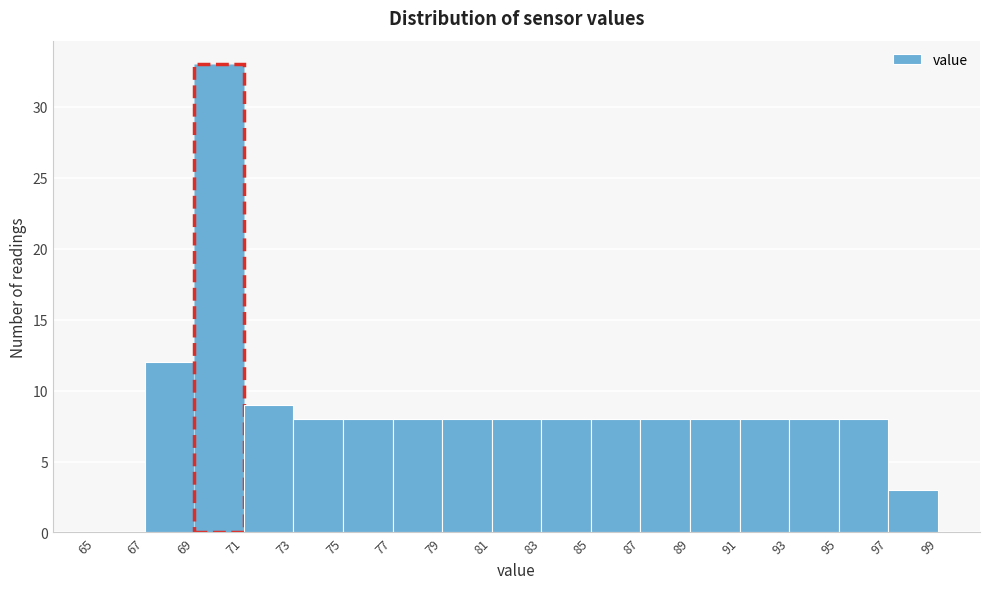

What is the height of the bar covering 95 to 97 on the x-axis? The values are not printed on the chart, so give them approximately, as read against the axis.

8